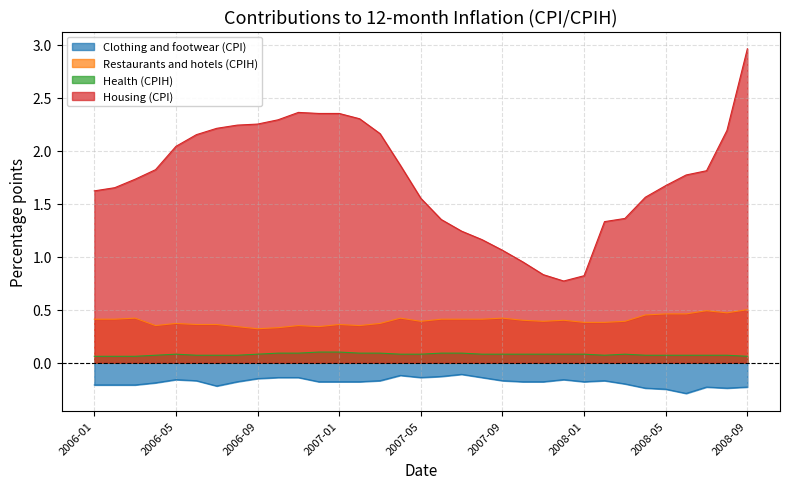

What is the maximum value shown in the chart?

3.0